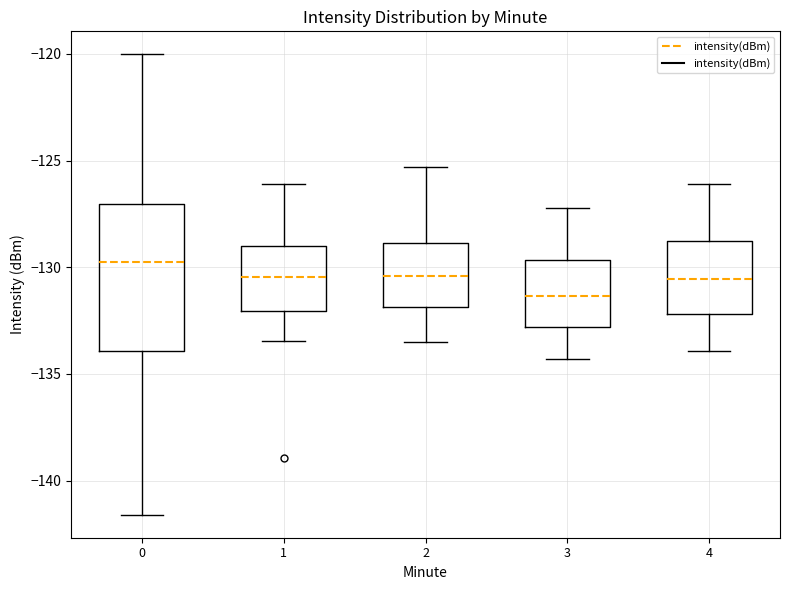

Which box is the tallest, from its lower edge to its upper edge?

0